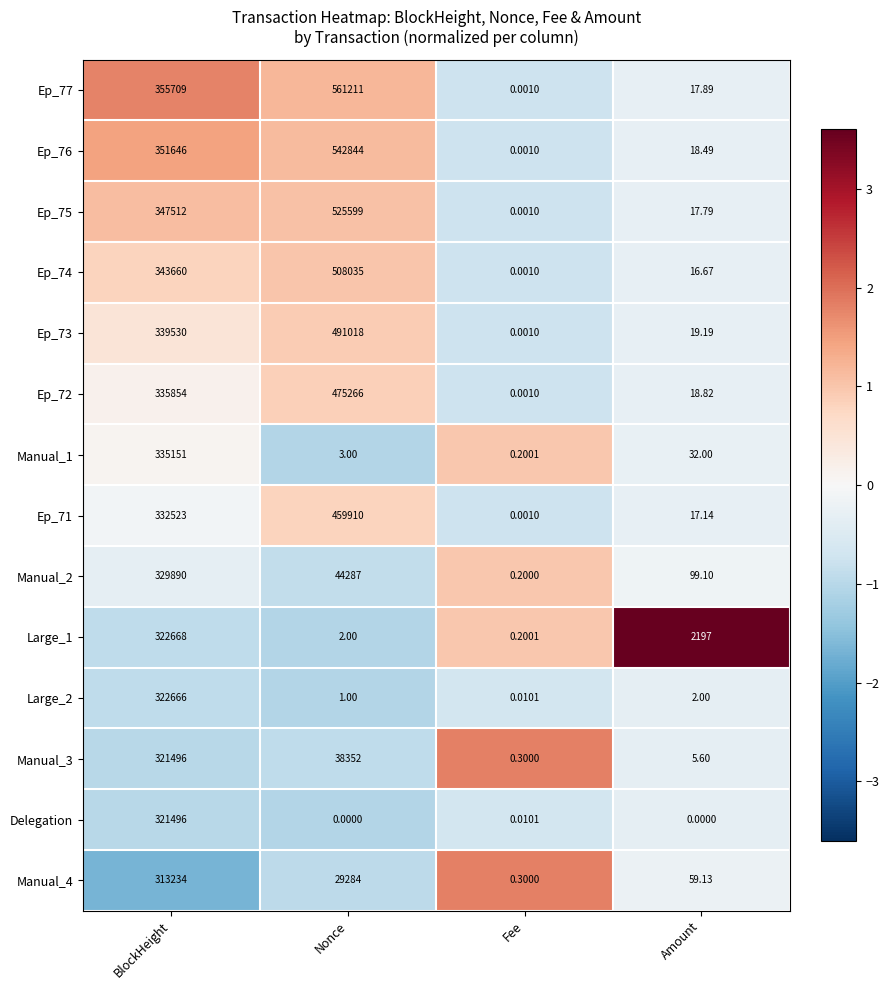

Which category has the lowest value in the Manual_3 series?

Fee